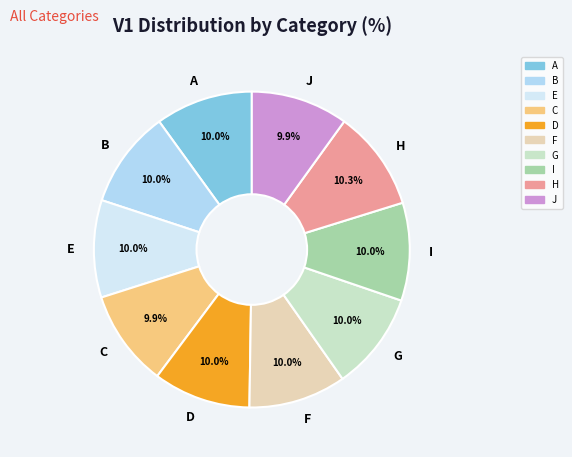

What is the ratio of the value at B to the value at J?

1.0